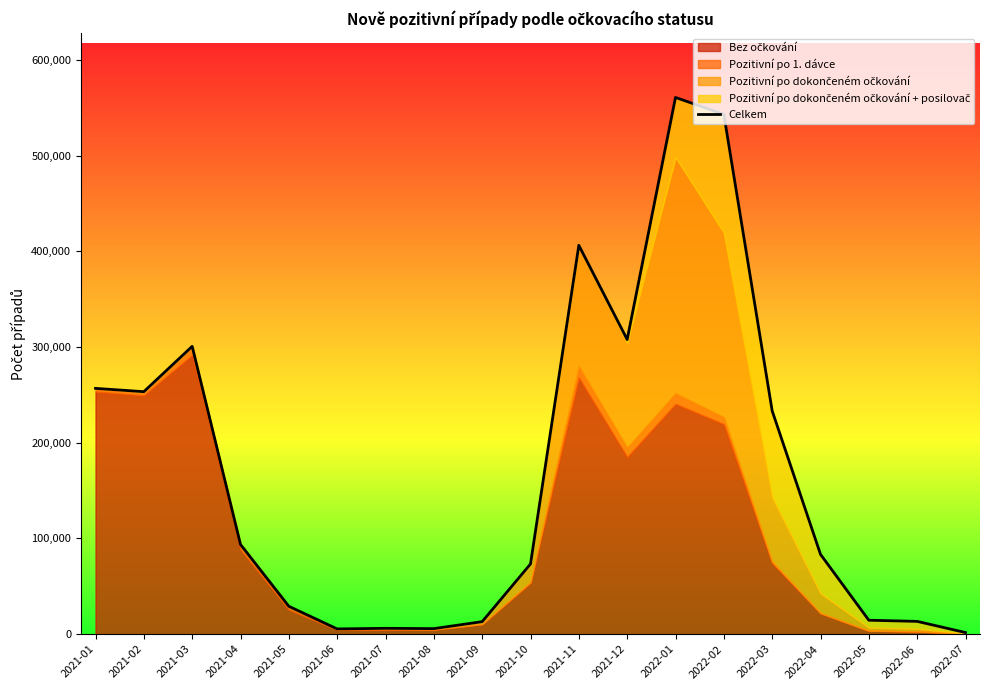

What is the change in value from 2022-04 to 2022-06?

-70075